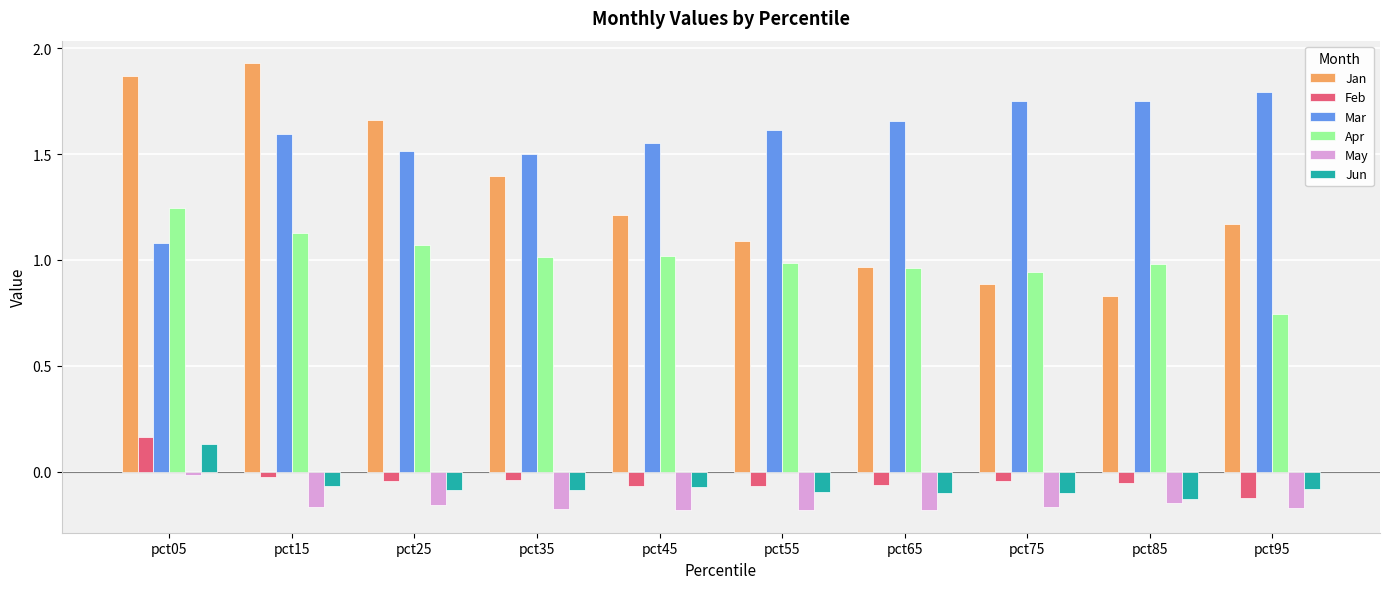

At which label does Mar reach its minimum?

pct05